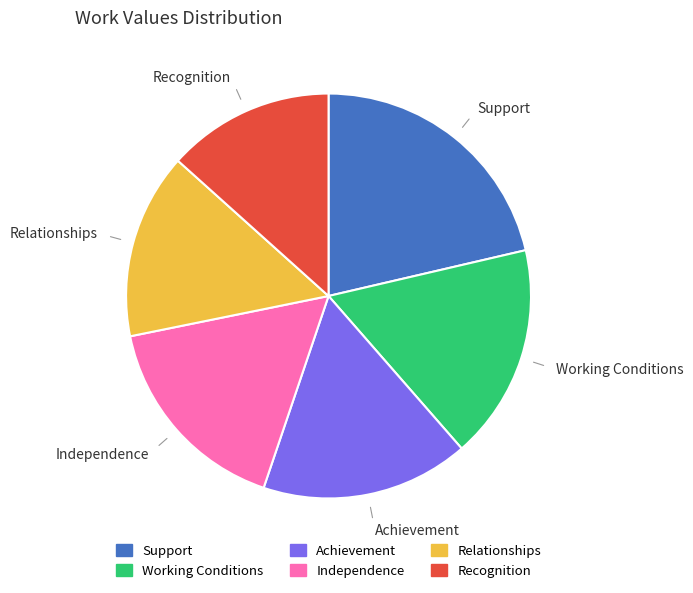

True or false: Support accounts for 8% of the total.

False